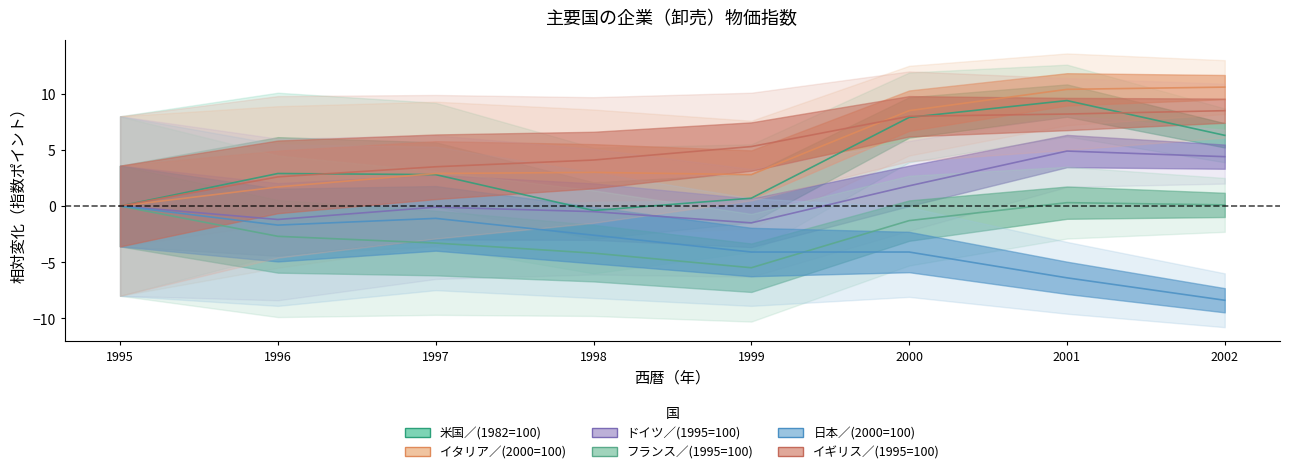

True or false: イギリス／(1995=100) and イタリア／(2000=100) intersect in this chart.

True